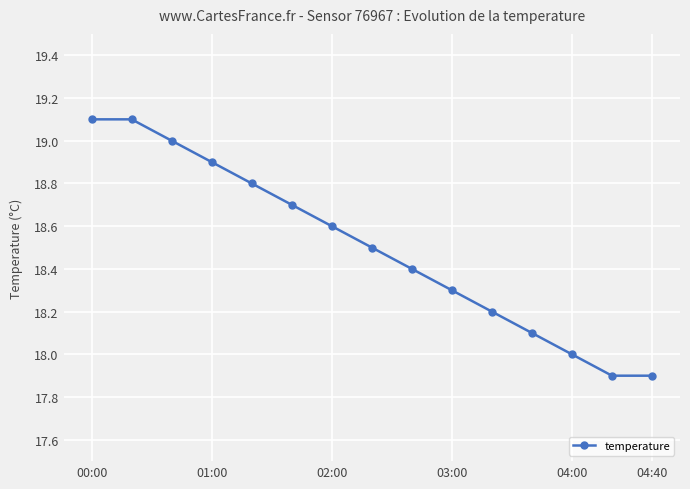

What is the difference between the maximum and minimum values?

1.2